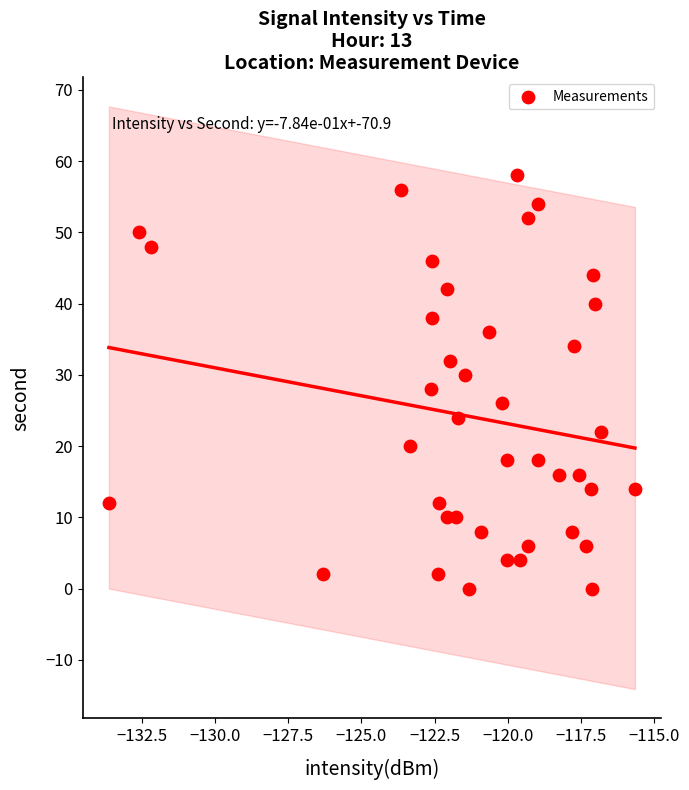

What is the range of Y values (max minus min)?

58